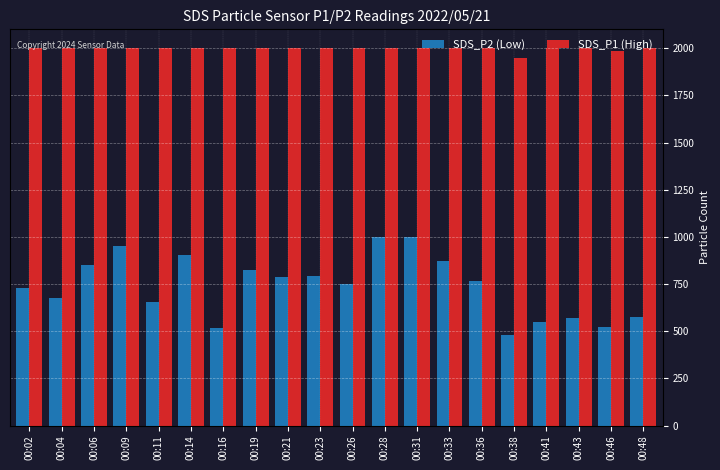

What is the sum of all SDS_P1 (High) values?

39932.0